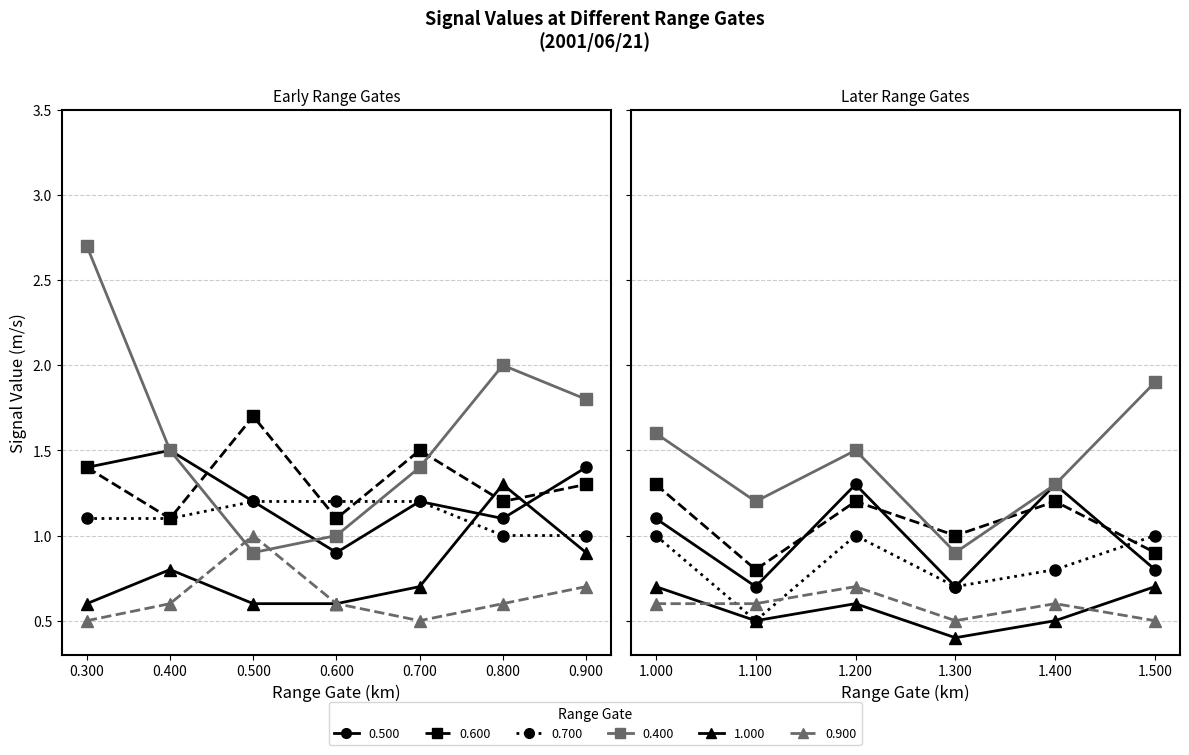

What is the minimum value shown in the chart?

0.4